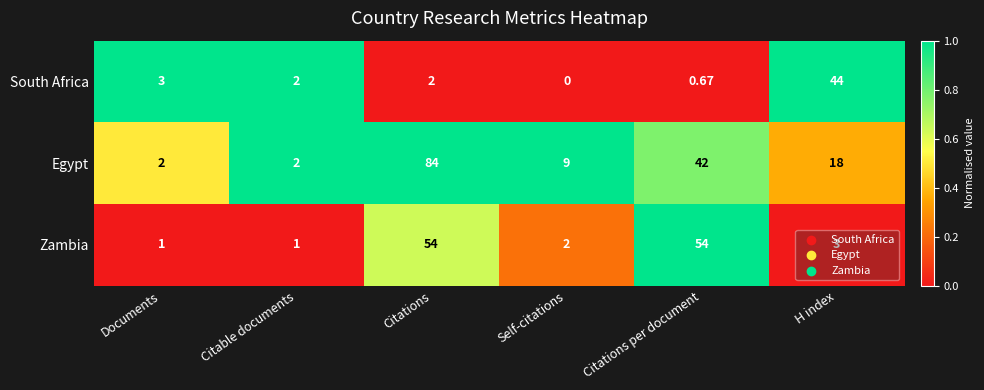

At H index, list the series in order from smallest to largest.

Zambia, Egypt, South Africa